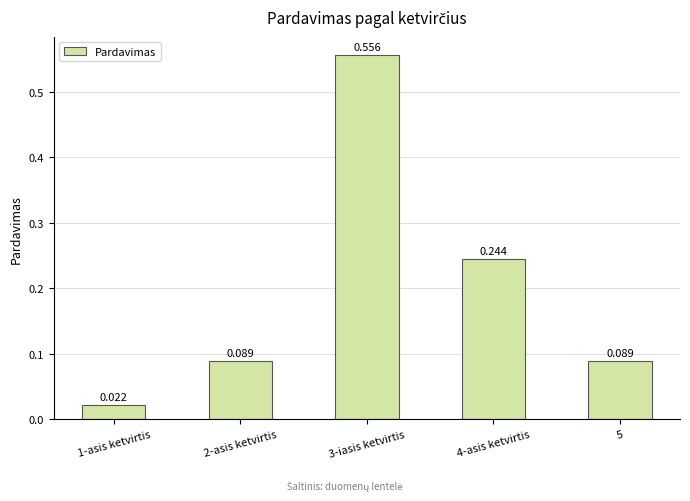

Rank the categories by value from lowest to highest.

1-asis ketvirtis, 2-asis ketvirtis, 5, 4-asis ketvirtis, 3-iasis ketvirtis